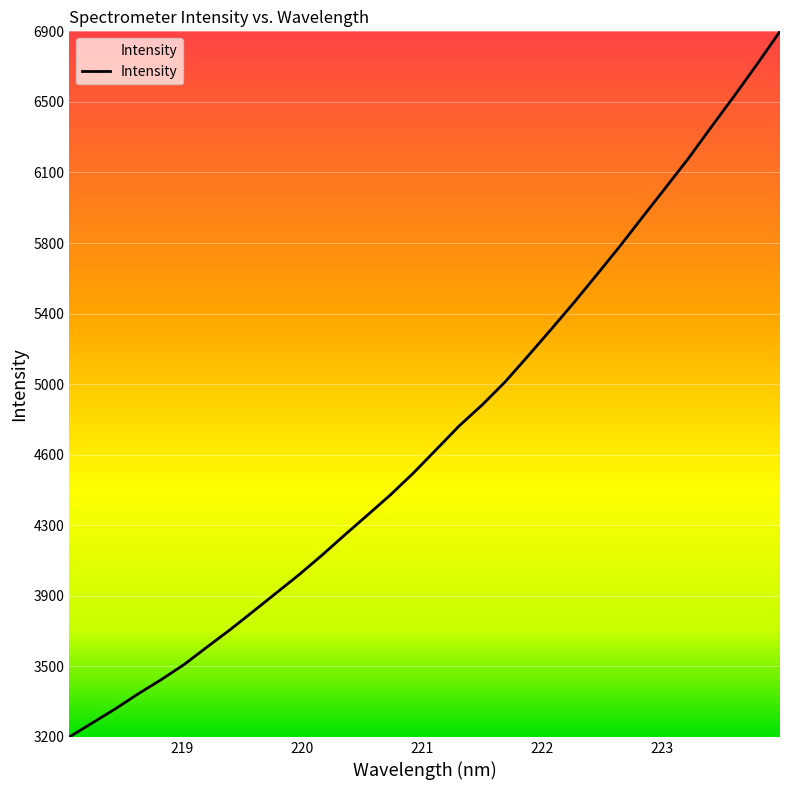

Is this an area chart (filled region under the line)?

Yes